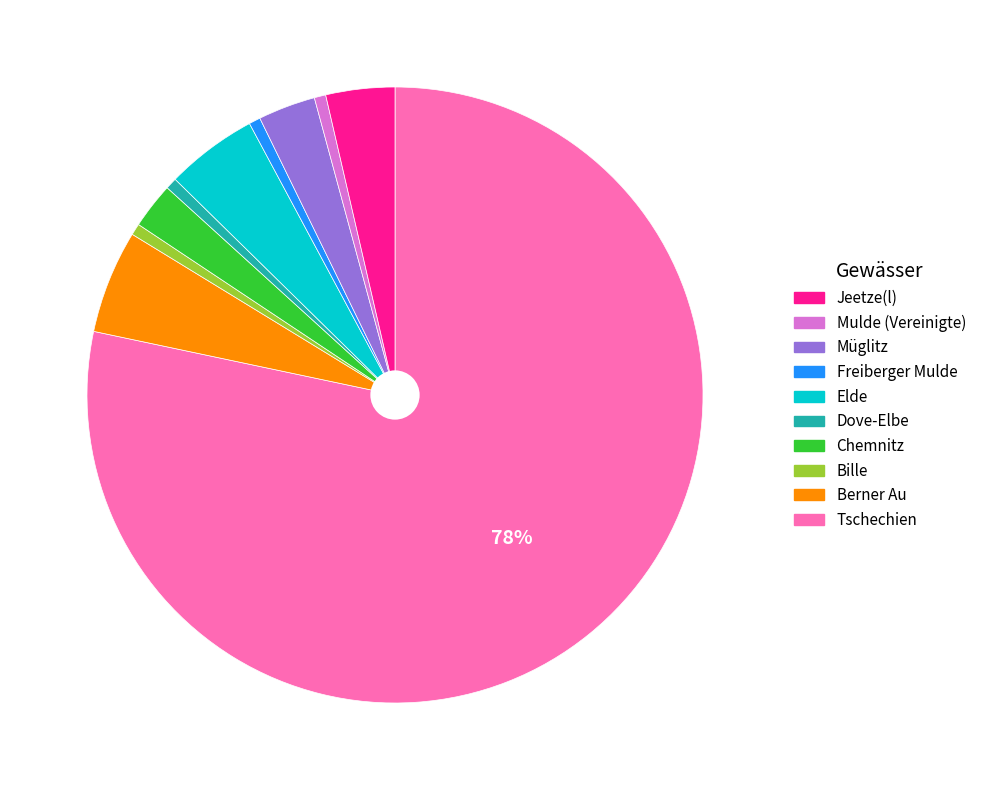

To the nearest percent, what is the average slice percentage?

10%